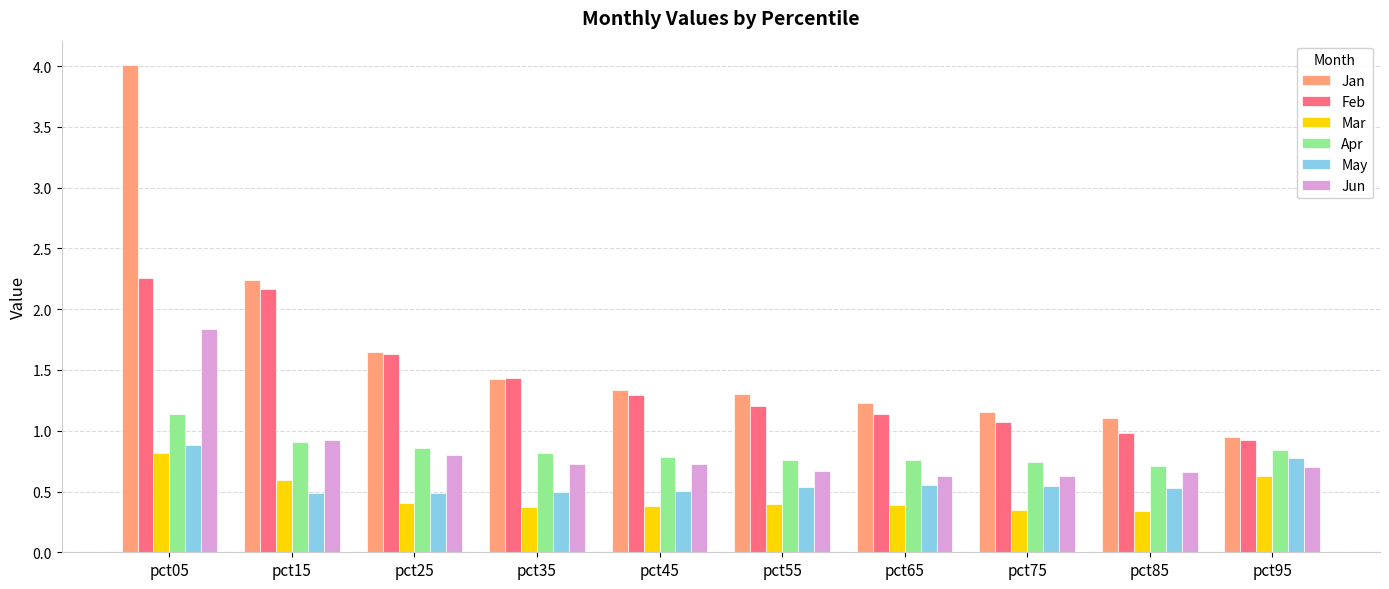

The value of Apr at pct65 is 0.8. True or false?

True